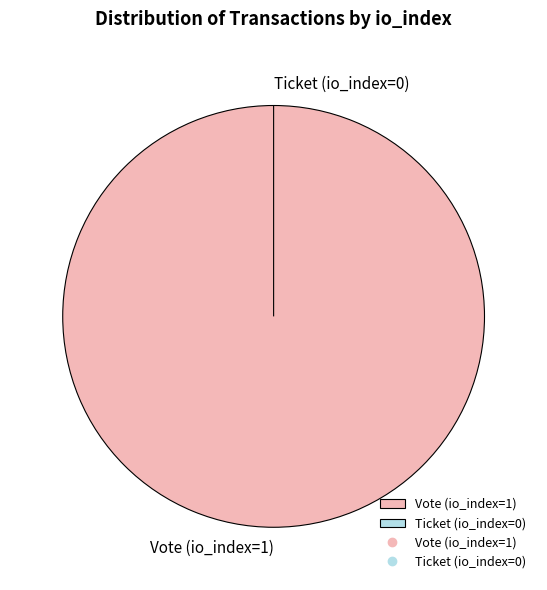

Between Vote (io_index=1) and Ticket (io_index=0), which is larger?

Vote (io_index=1)